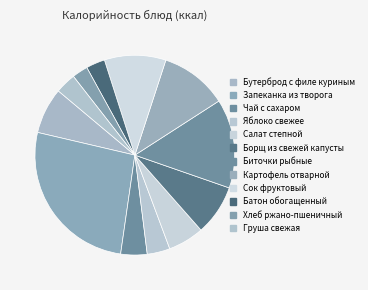

How many segments does this pie chart have?

12